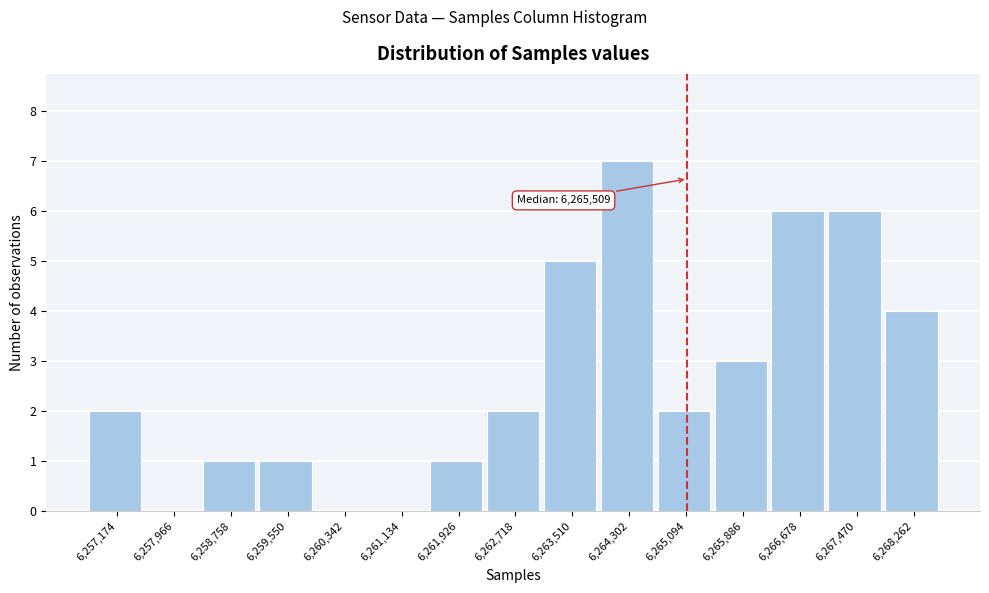

Reading right to left, transcribe all the data shown in this chart.

6,268,262=4	6,267,470=6	6,266,678=6	6,265,886=3	6,265,094=2	6,264,302=7	6,263,510=5	6,262,718=2	6,261,926=1	6,261,134=0	6,260,342=0	6,259,550=1	6,258,758=1	6,257,966=0	6,257,174=2